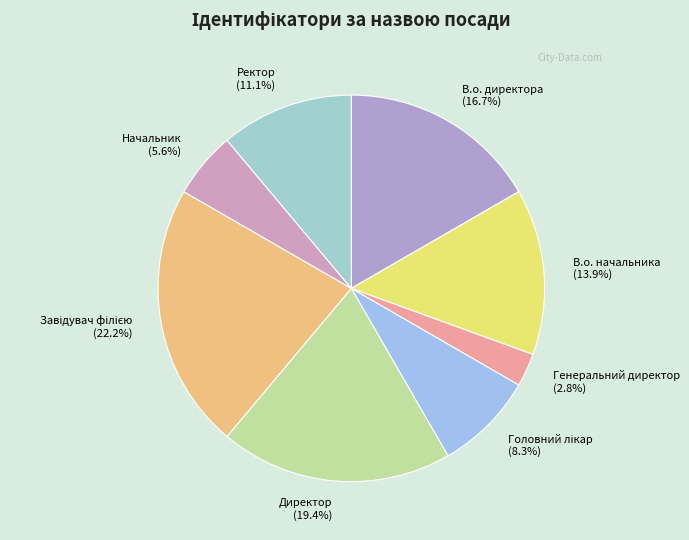

Do В.о. директора and В.о. начальника together represent more than half of the pie?

No